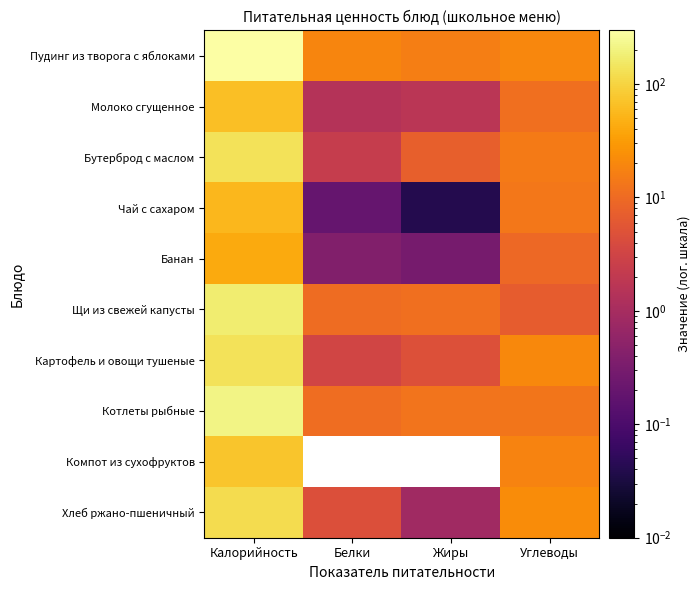

Reading left to right, extract all data points from this chart.

Пудинг из творога с яблоками: Калорийность=297.0	Белки=19.1	Жиры=15.8	Углеводы=19.4
Молоко сгущенное: Калорийность=66.0	Белки=1.4	Жиры=1.7	Углеводы=11.2
Бутерброд с маслом: Калорийность=136.0	Белки=2.4	Жиры=7.5	Углеводы=14.9
Чай с сахаром: Калорийность=56.0	Белки=0.2	Жиры=0.0	Углеводы=13.7
Банан: Калорийность=42.0	Белки=0.4	Жиры=0.3	Углеводы=9.5
Щи из свежей капусты: Калорийность=171.0	Белки=10.3	Жиры=11.3	Углеводы=7.0
Картофель и овощи тушеные: Калорийность=138.0	Белки=3.2	Жиры=4.8	Углеводы=20.3
Котлеты рыбные: Калорийность=208.0	Белки=10.7	Жиры=12.6	Углеводы=13.1
Компот из сухофруктов: Калорийность=73.0	Белки=0.0	Жиры=0.0	Углеводы=18.2
Хлеб ржано-пшеничный: Калорийность=120.0	Белки=4.6	Жиры=0.8	Углеводы=22.4